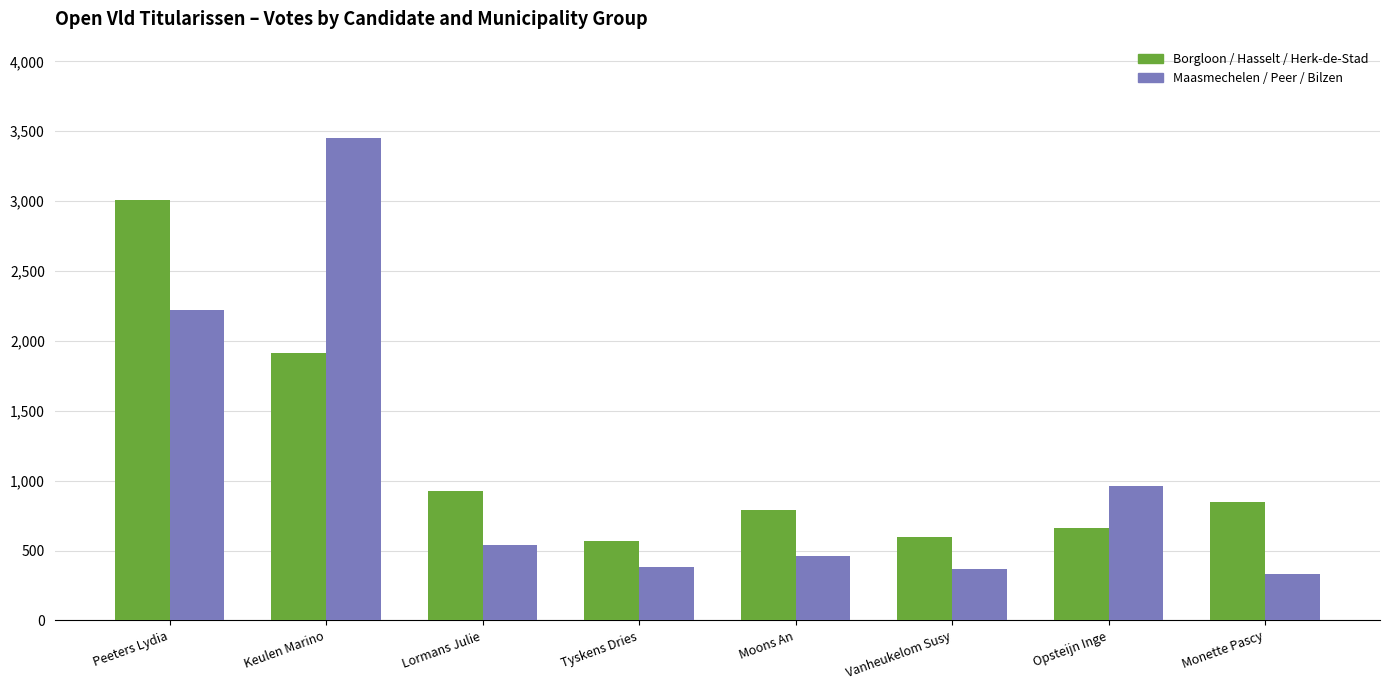

Between Keulen Marino and Opsteijn Inge, which series saw the biggest shift?

Maasmechelen / Peer / Bilzen